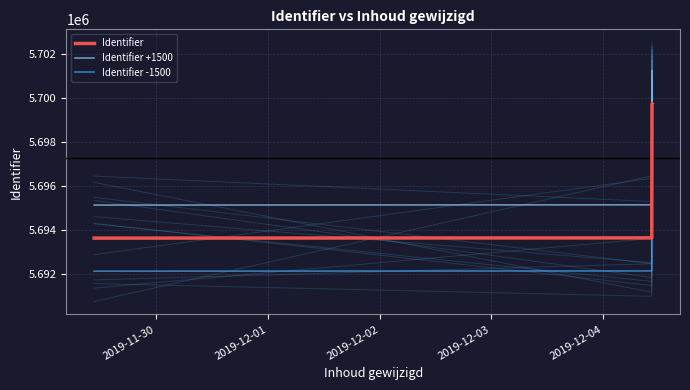

Rank the series by their maximum value, from highest to lowest.

Identifier +1500, Identifier, Identifier -1500